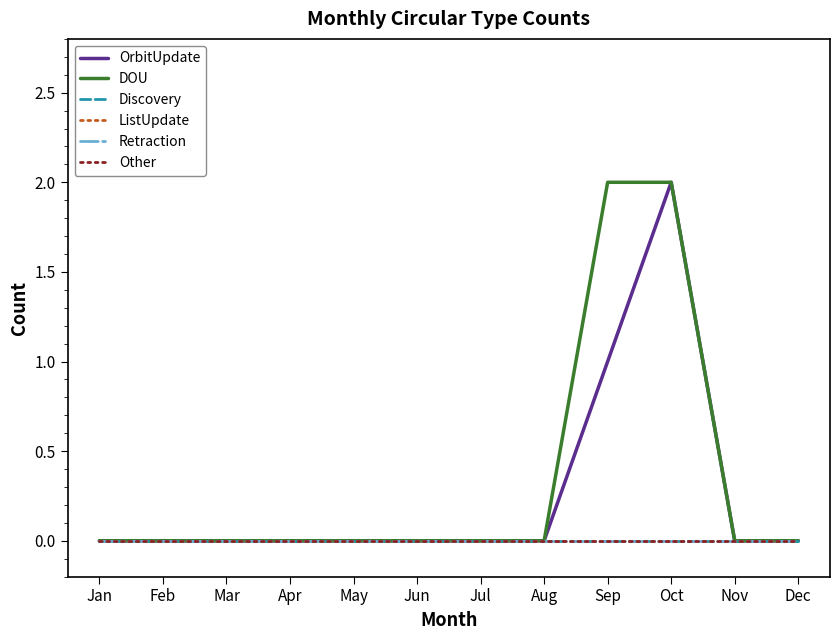

The value of DOU at Oct is 1. True or false?

False